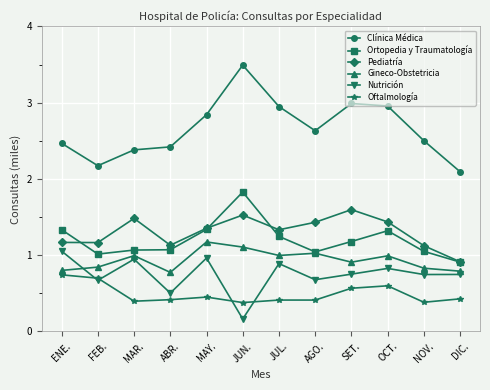

At which category does Gineco-Obstetricia reach its first local valley?

ABR.